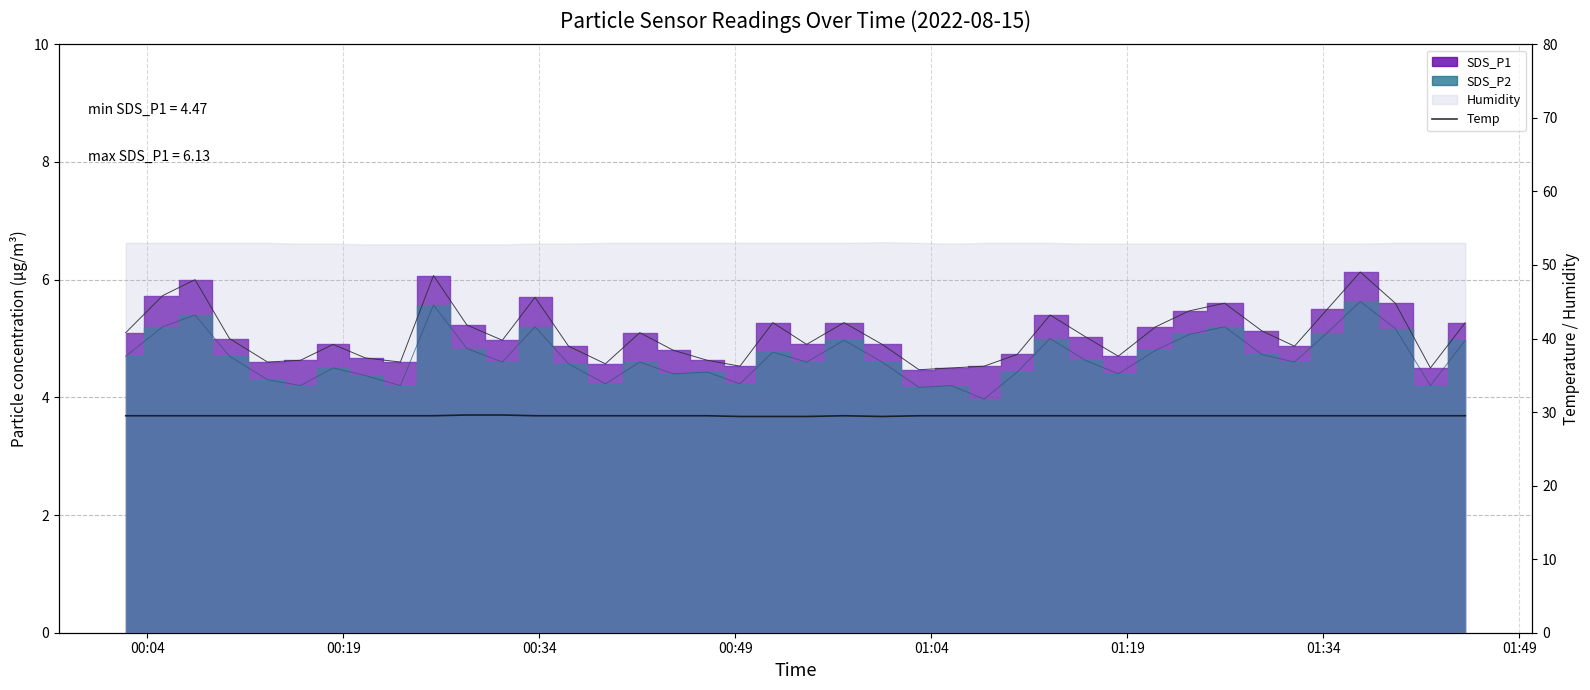

What is the lowest value of the SDS_P2 line series?

4.0